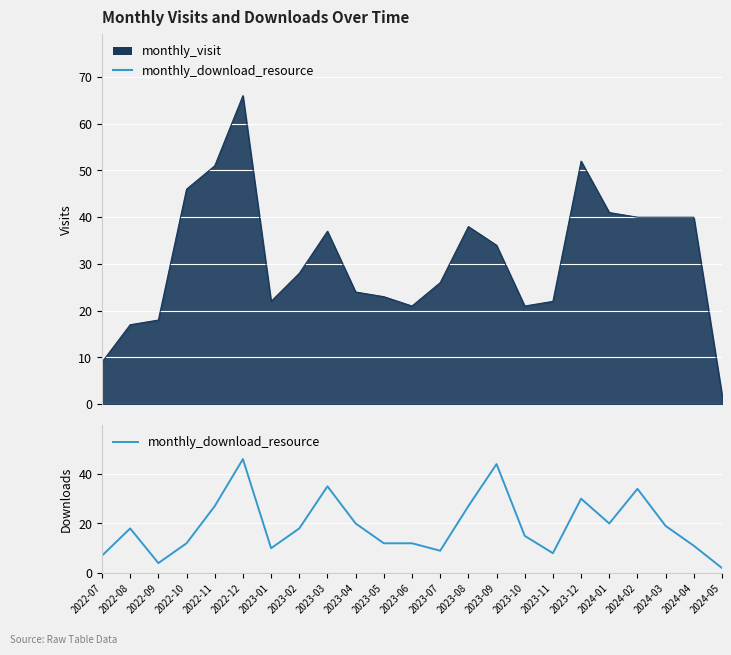

How many values are below 18?

11